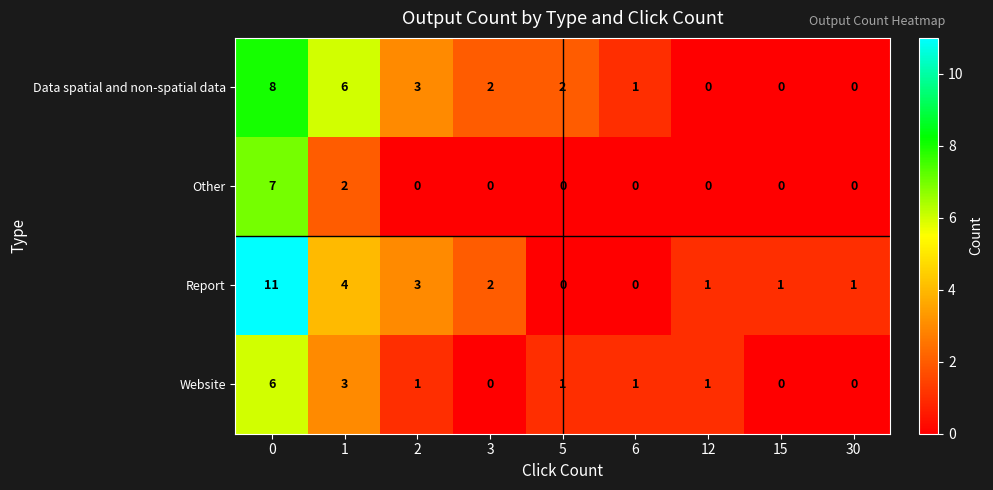

True or false: Website has a value of 1 at 2.

True